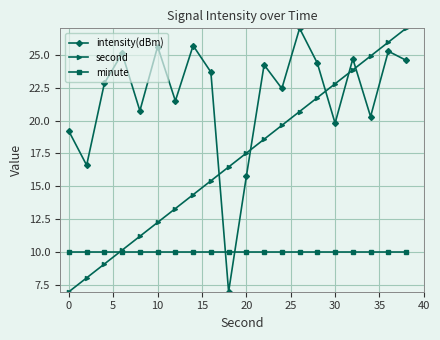

Rank the series by their average value, from lowest to highest.

minute, second, intensity(dBm)